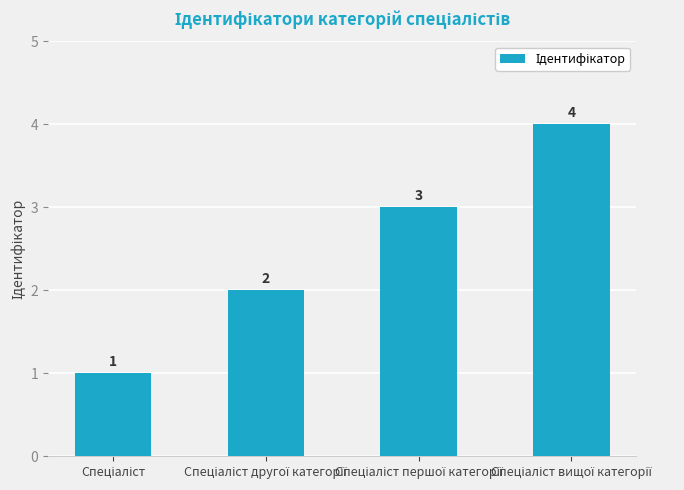

What is the maximum value shown in the chart?

4